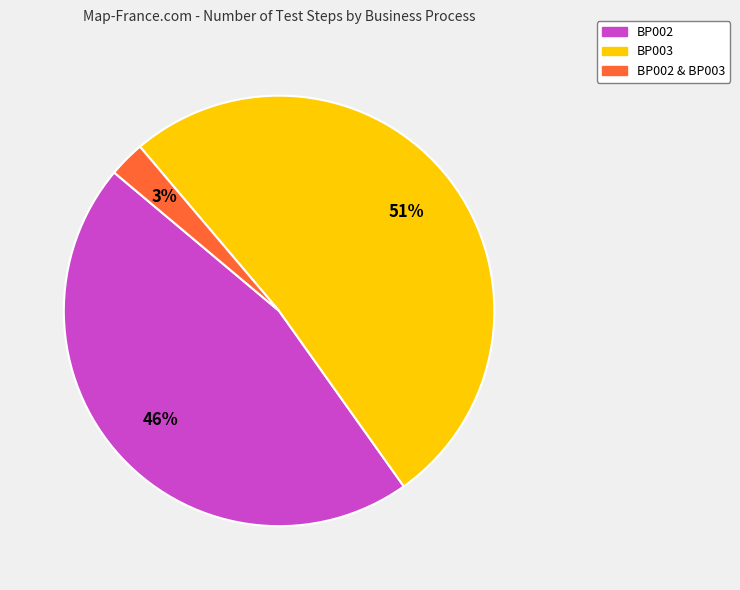

Is there any slice that represents more than half of the pie?

Yes